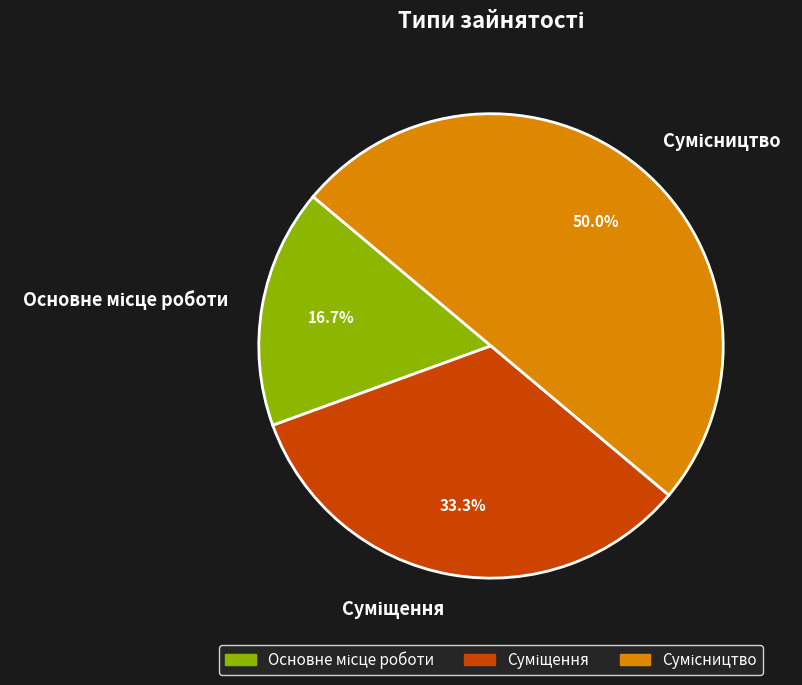

How many slices are in this pie chart?

3